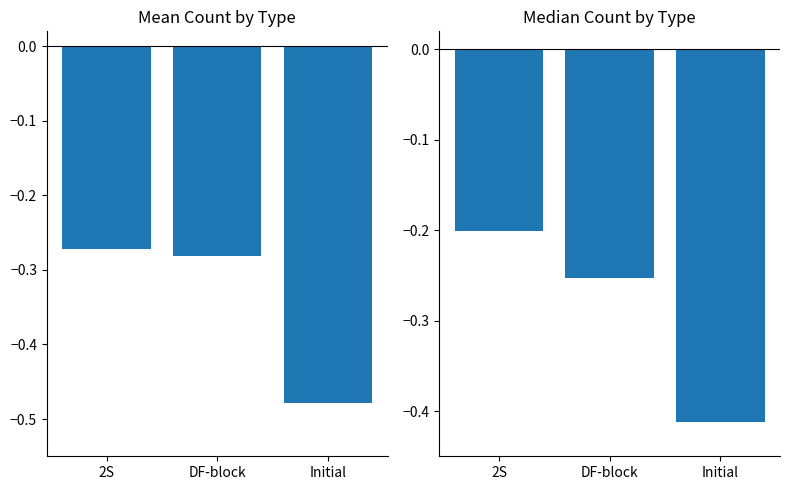

What is the sum of the Mean values at 2S and DF-block?

-0.6